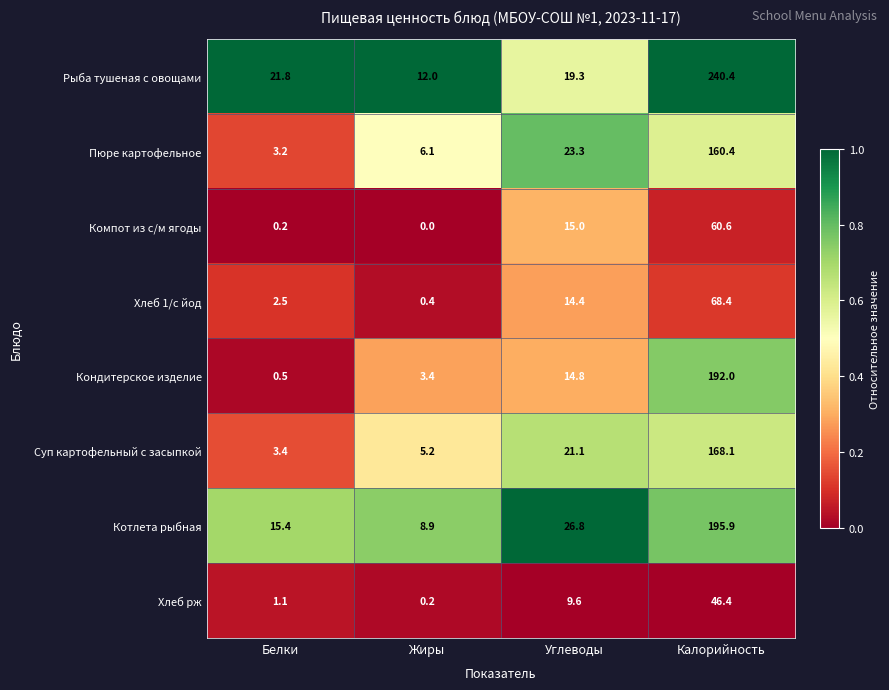

At how many categories does at least one series exceed 0?

4